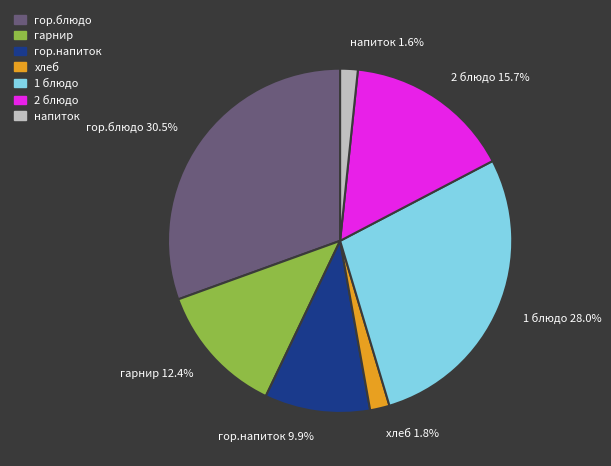

What percentage is the хлеб slice, to the nearest percent?

2%